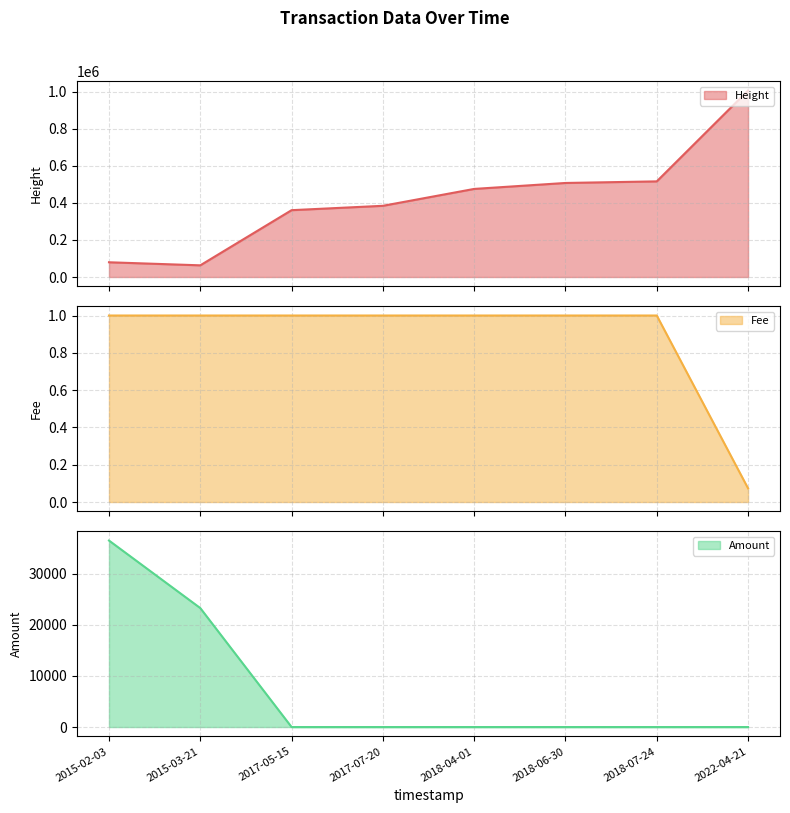

How many data points does each series have?

8